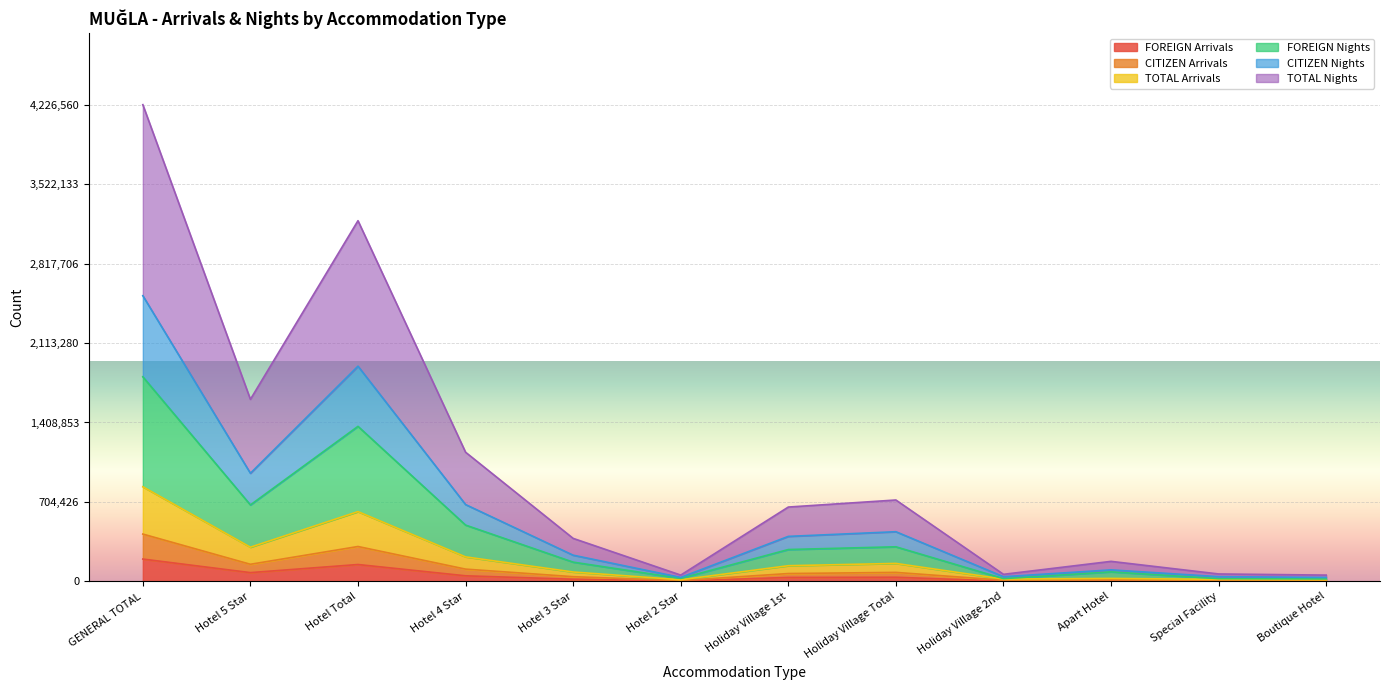

How many data points does each series have?

12